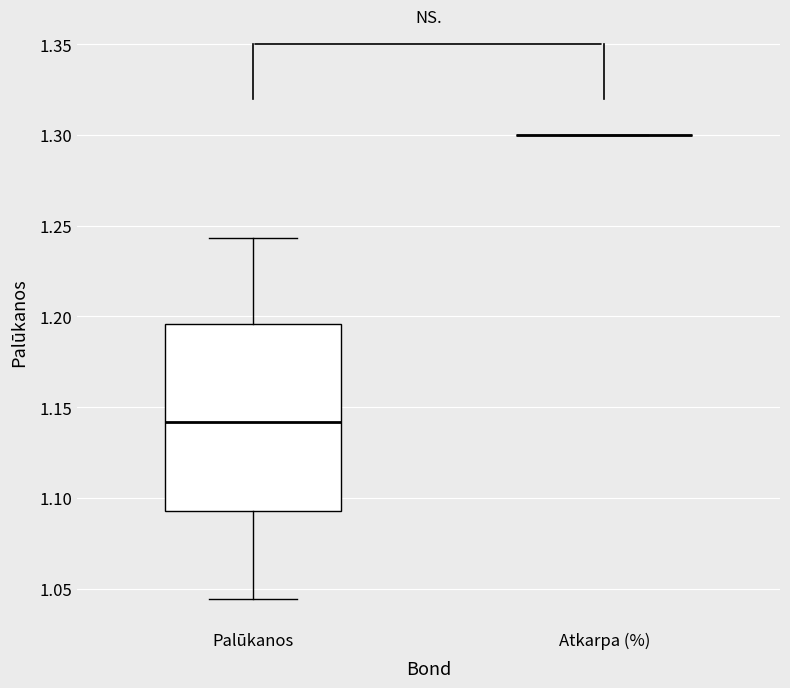

Where is the upper edge of the box for Palūkanos on the y-axis? The values are not printed on the chart, so give them approximately, as read against the axis.

1.195